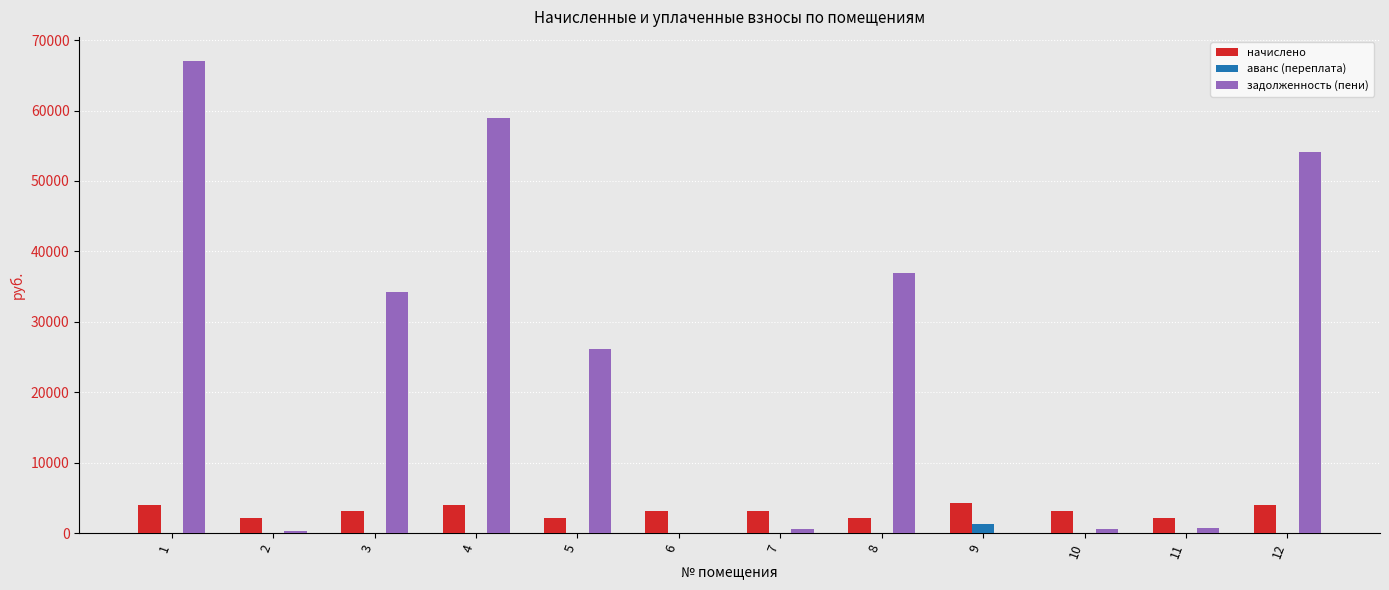

How many groups of bars are there?

12